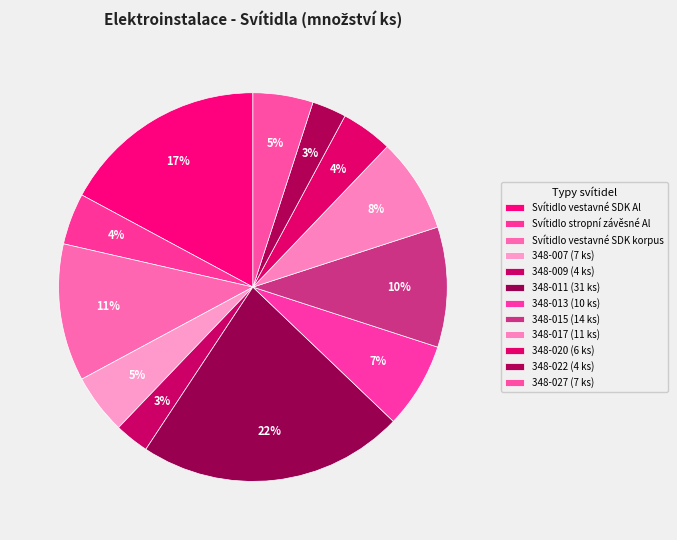

Count the number of slices in the pie.

12